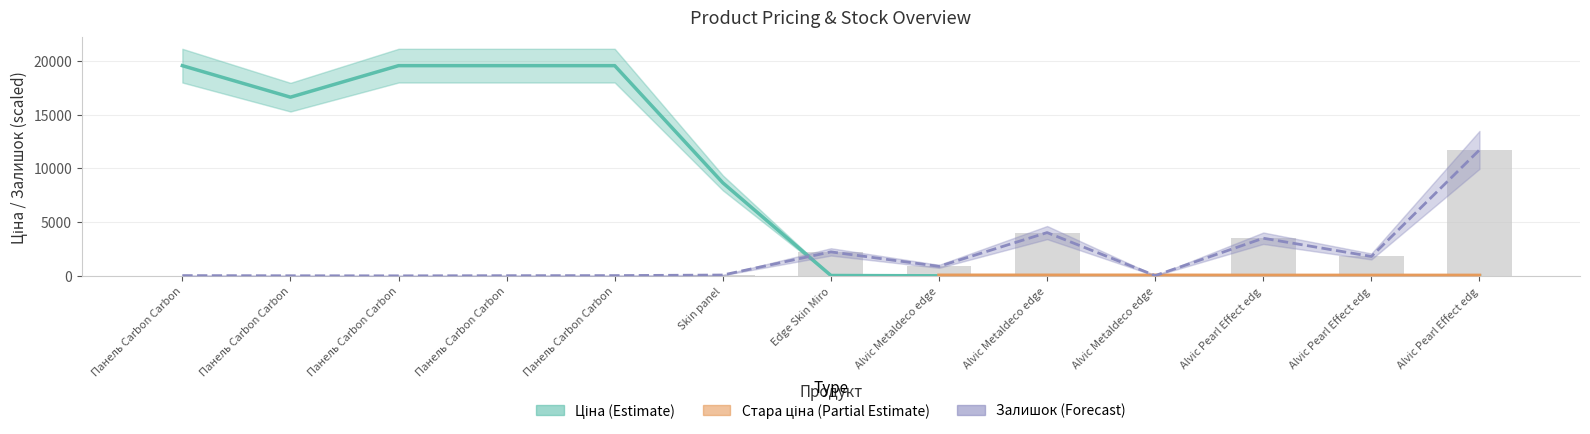

What is the value of the Залишок bar at the 11th from the left?

3529.1